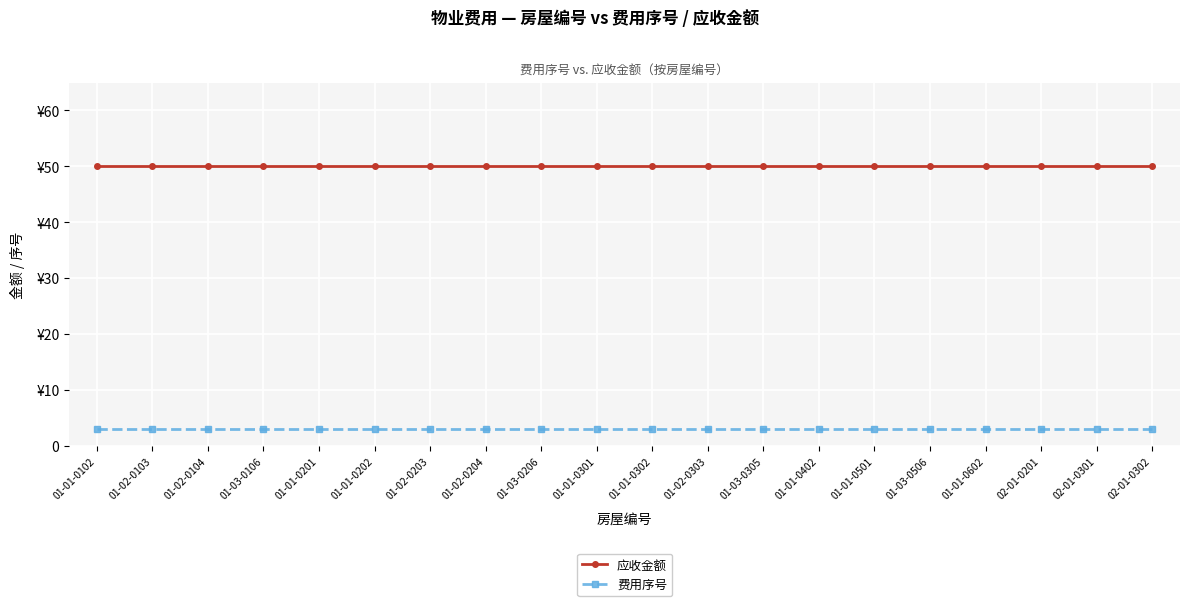

True or false: 应收金额 and 费用序号 cross at least once.

False